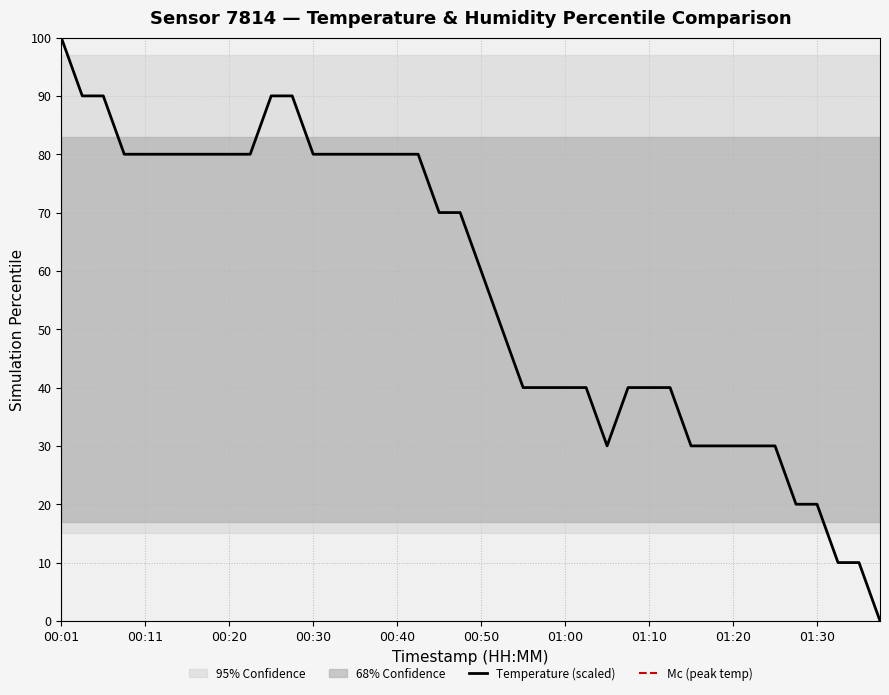

What is the ratio of the value at 01:22 to the value at 00:13?

0.4